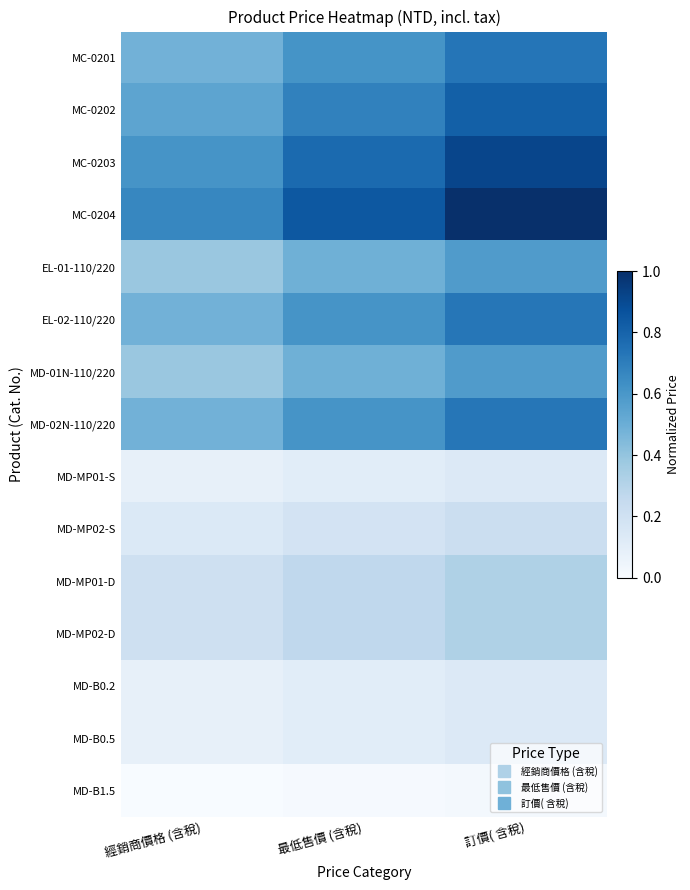

What is the total value across all series at 最低售價 (含稅)?

6.2